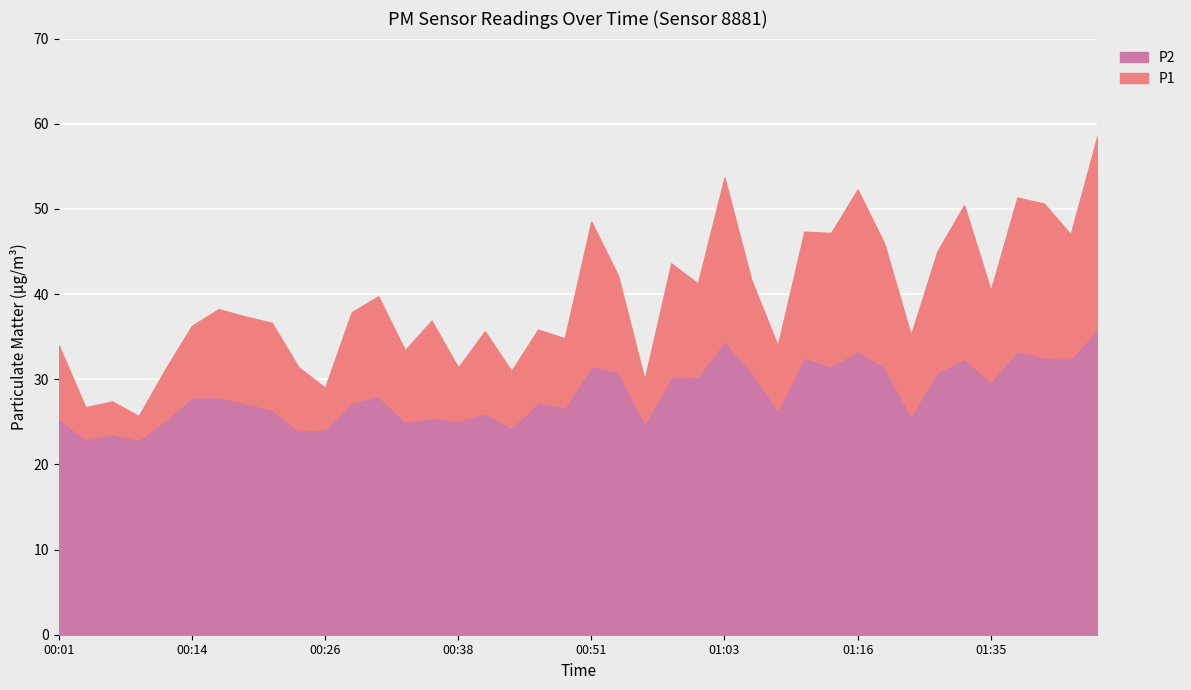

Which series has the largest range (max minus min)?

P1